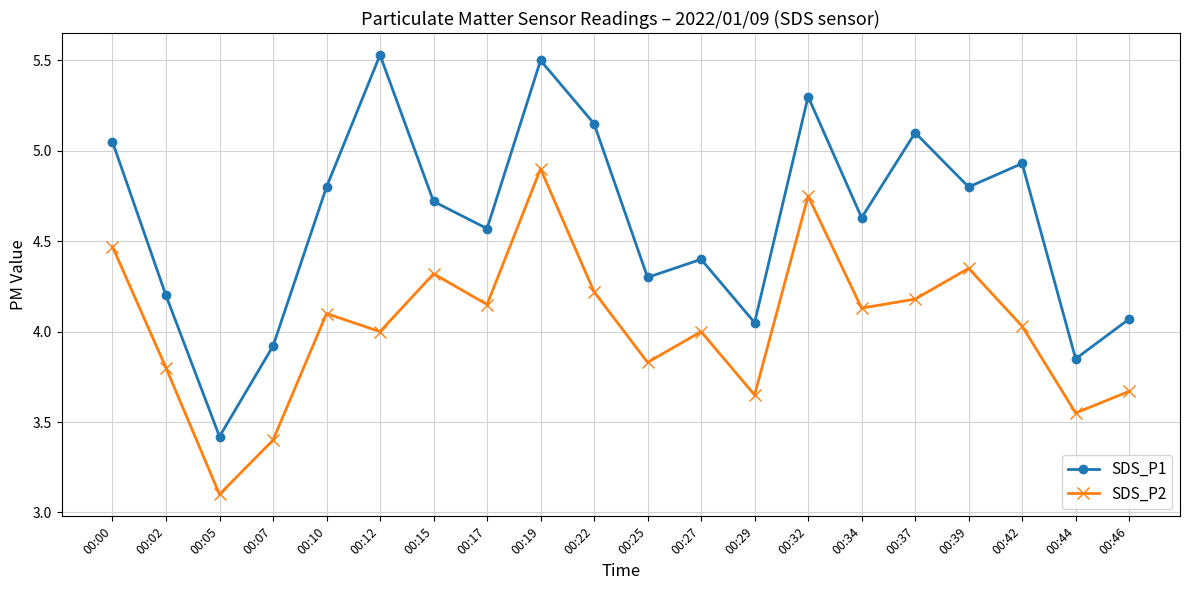

At which category is the sum across all series the highest?

00:19